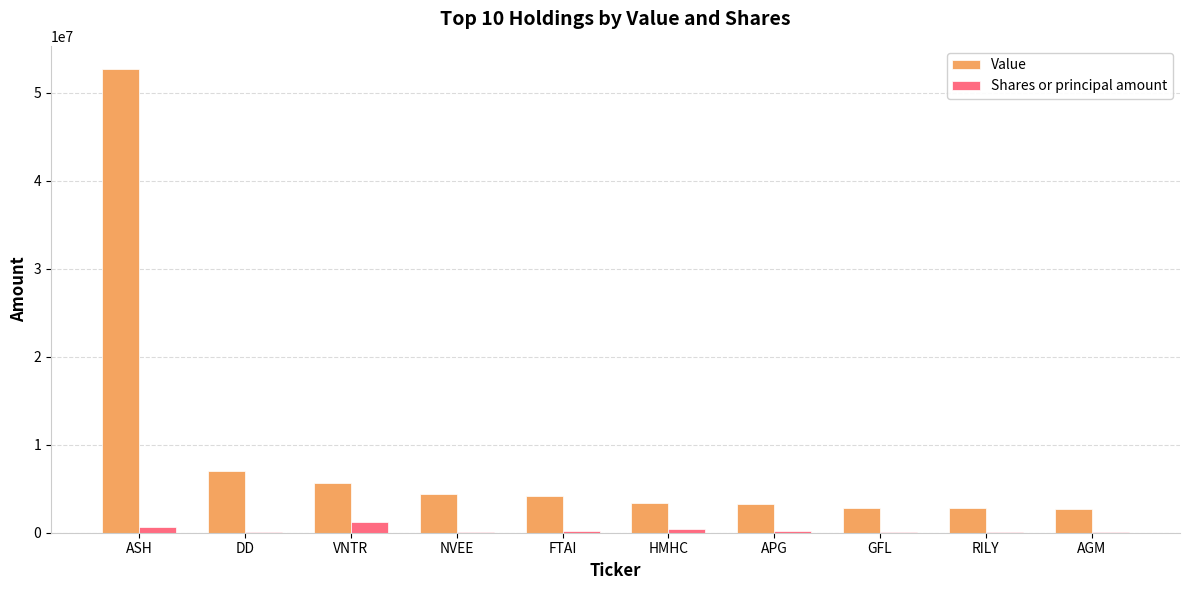

What is the average value of the Value series?

8883800